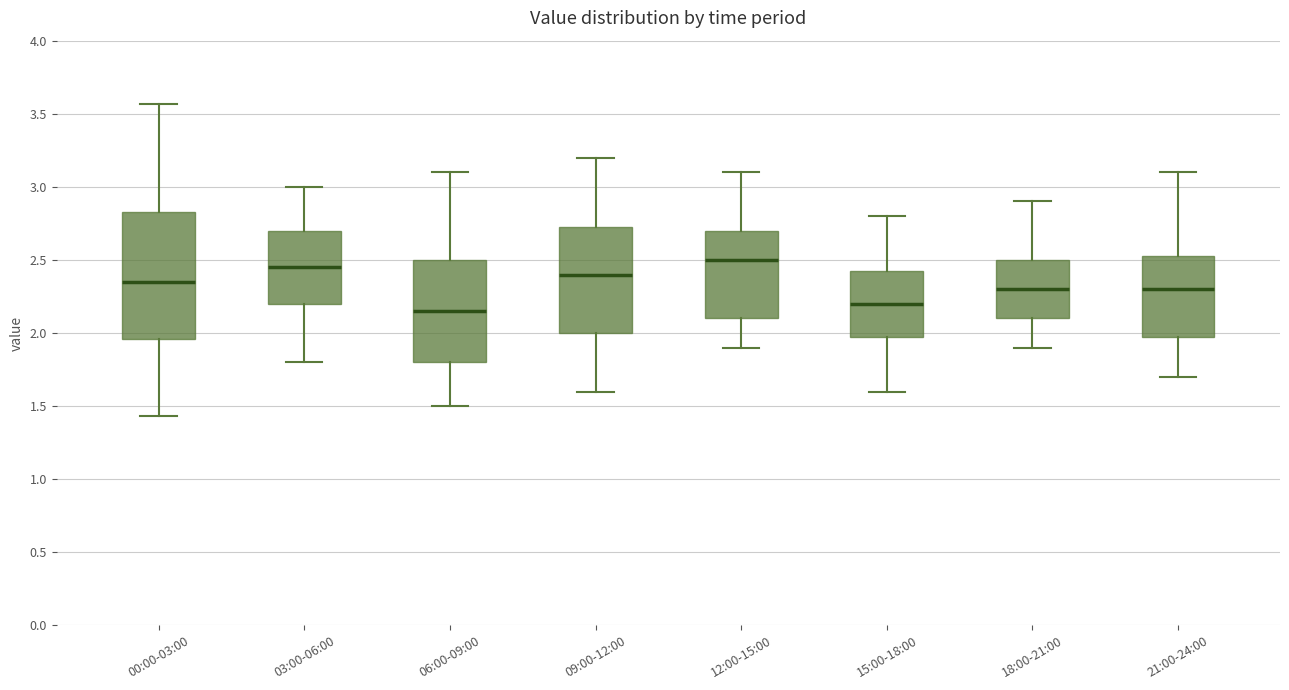

Reading left to right, read every box against the y-axis: the position of its median line, the range the box covers, and the ends of its whiskers. The values are not printed on the chart, so give them approximately, as read against the axis.

00:00-03:00: median 2.35, box 1.95 to 2.85, whiskers 1.45 to 3.55
03:00-06:00: median 2.45, box 2.20 to 2.70, whiskers 1.80 to 3.00
06:00-09:00: median 2.15, box 1.80 to 2.50, whiskers 1.50 to 3.10
09:00-12:00: median 2.40, box 2.00 to 2.75, whiskers 1.60 to 3.20
12:00-15:00: median 2.50, box 2.10 to 2.70, whiskers 1.90 to 3.10
15:00-18:00: median 2.20, box 2.00 to 2.45, whiskers 1.60 to 2.80
18:00-21:00: median 2.30, box 2.10 to 2.50, whiskers 1.90 to 2.90
21:00-24:00: median 2.30, box 2.00 to 2.55, whiskers 1.70 to 3.10